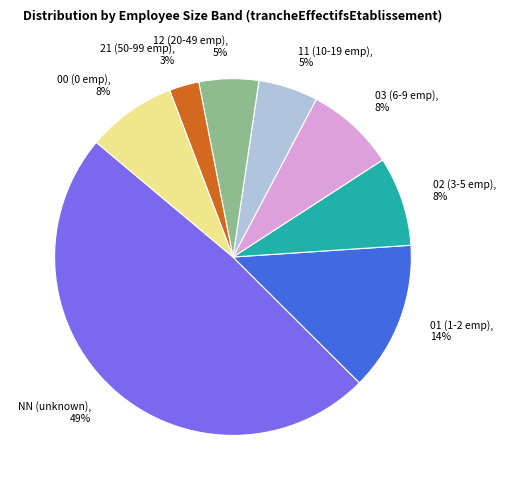

Which has a higher value, NN or 01?

NN